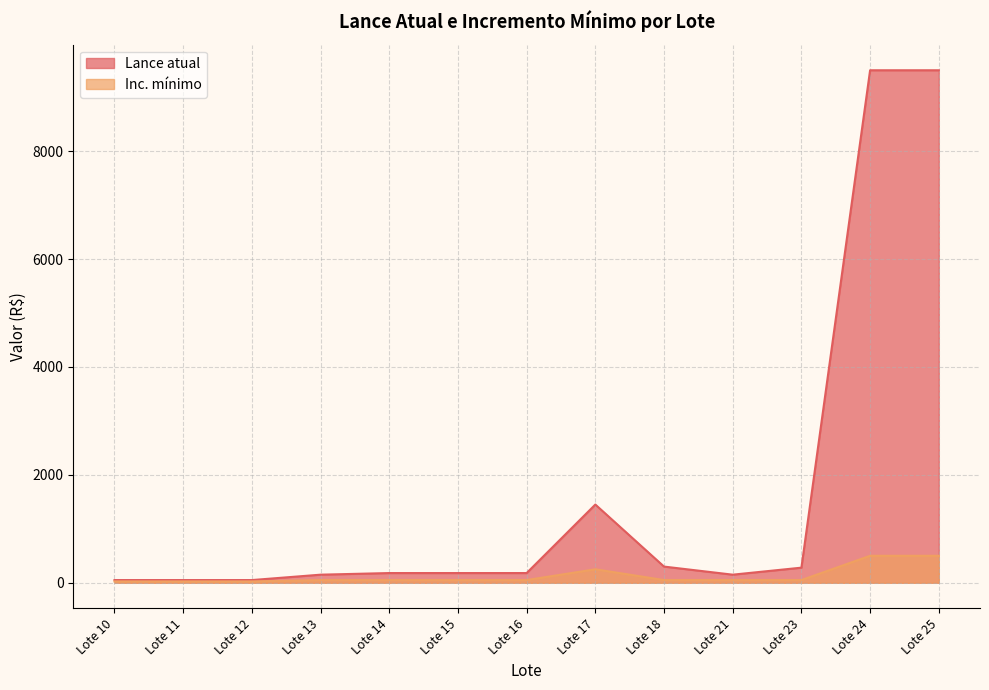

What are all the series names shown in the legend?

Lance atual, Inc. mínimo